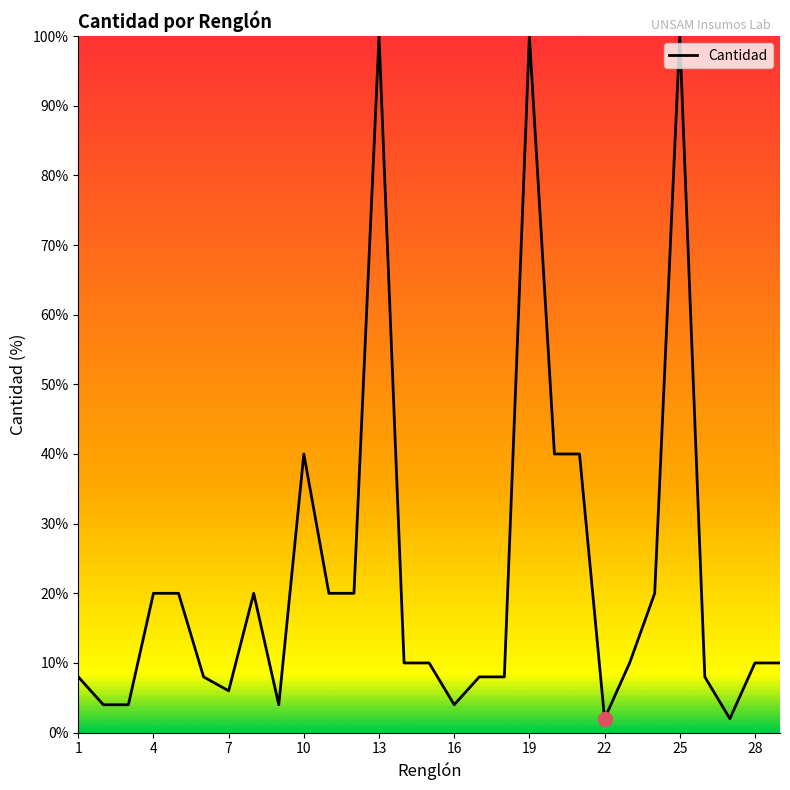

What is the difference between the maximum and minimum values?

98